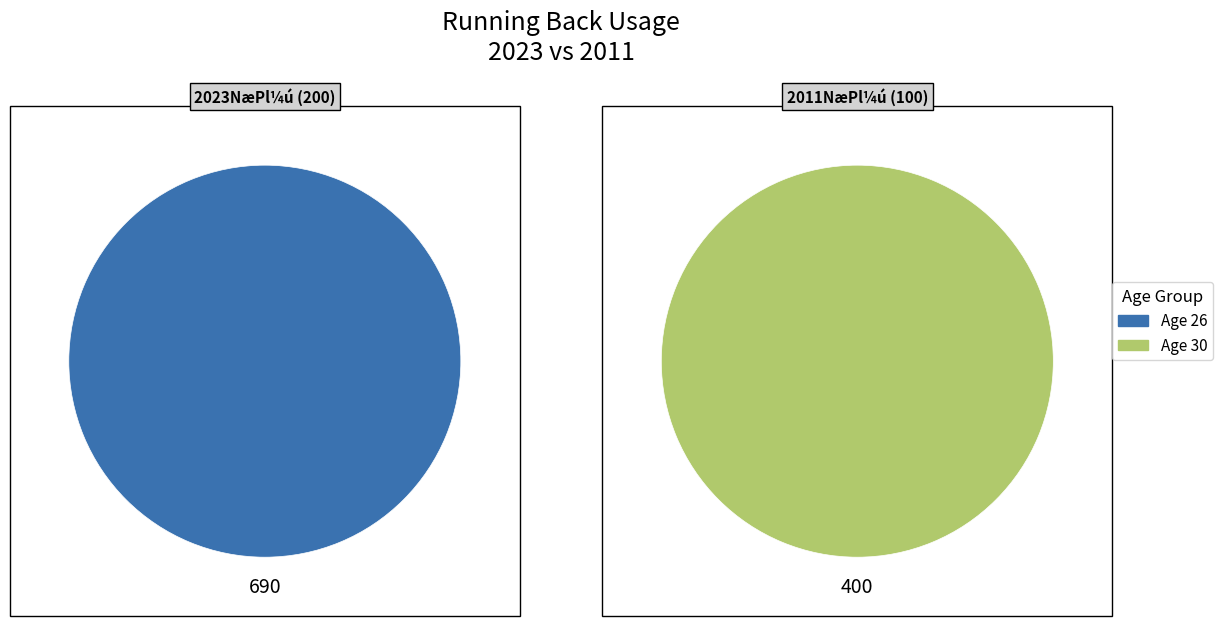

What percentage is the 26 slice, to the nearest percent?

63%